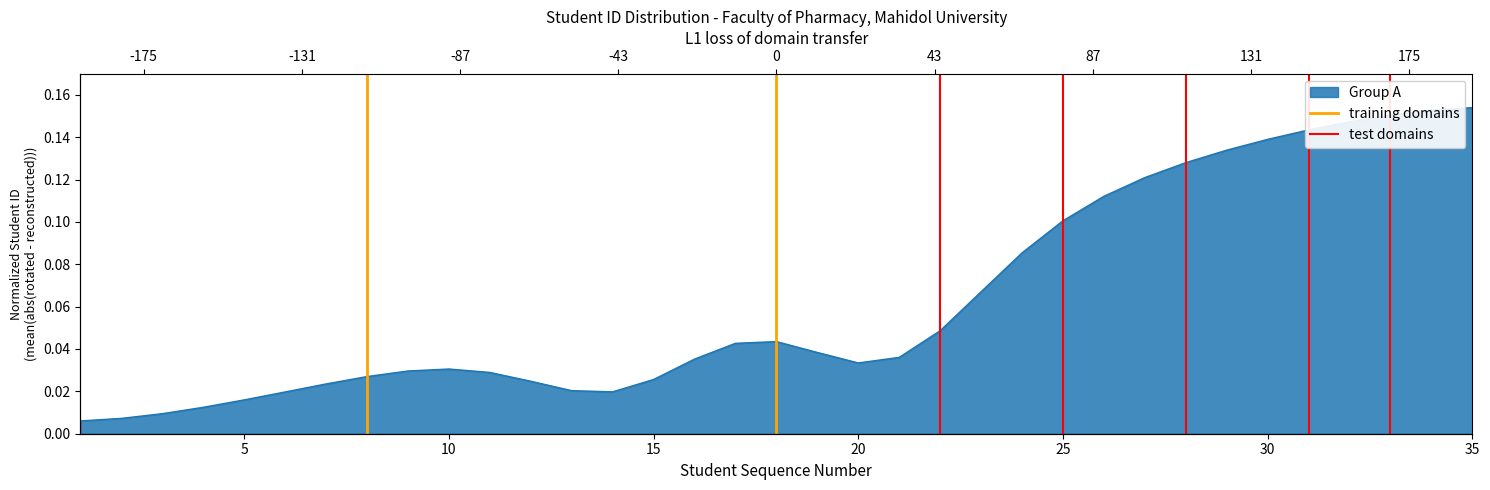

List the series in order of their peak value, highest first.

training domains, test domains